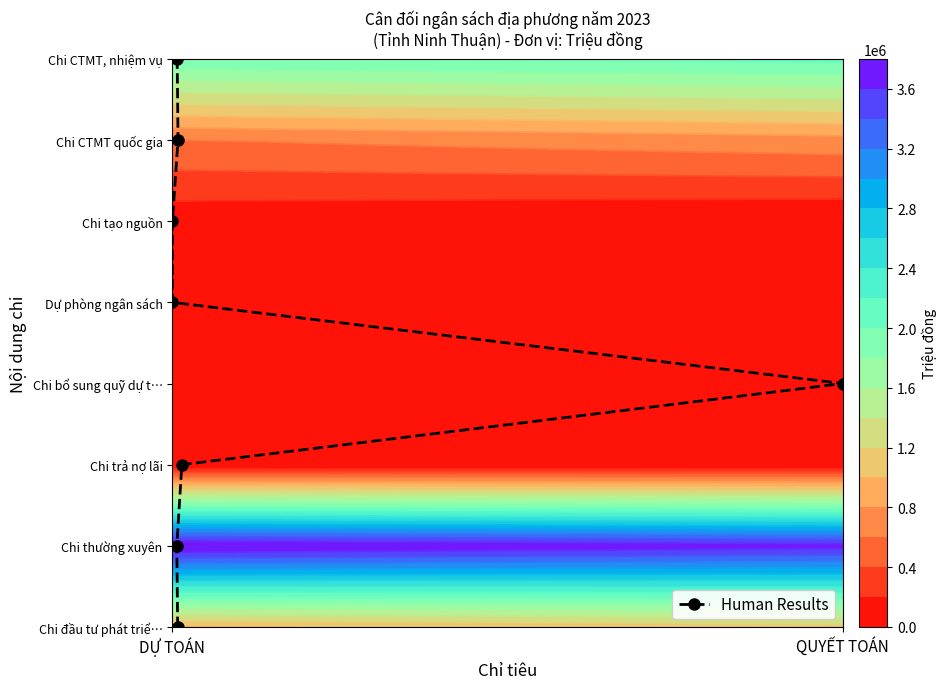

Count the number of categories in the chart.

8